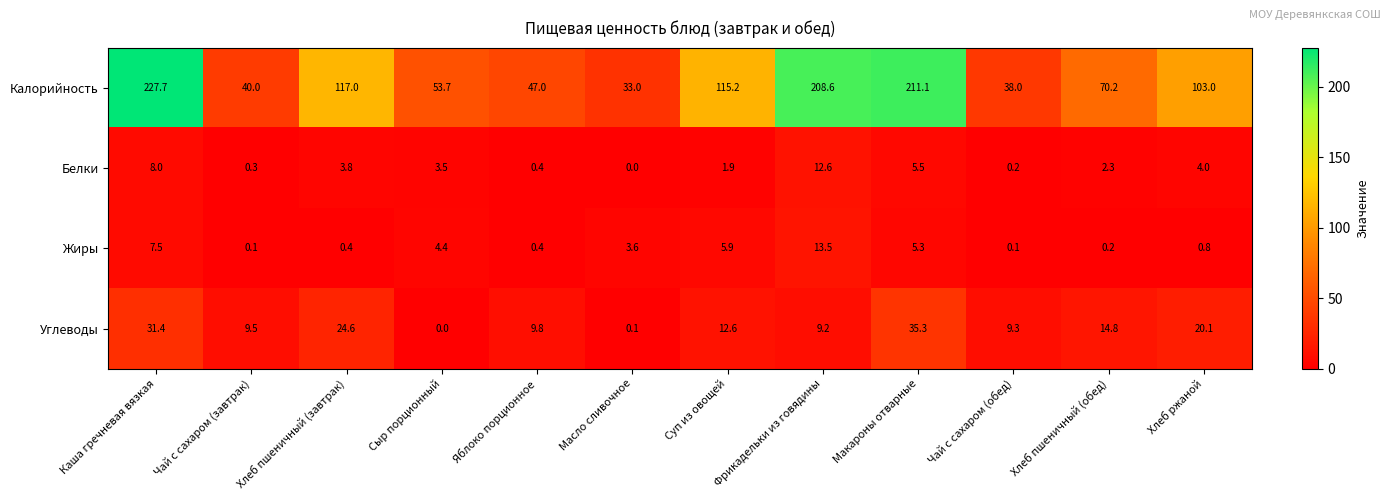

What is the average value of the Жиры series?

3.5